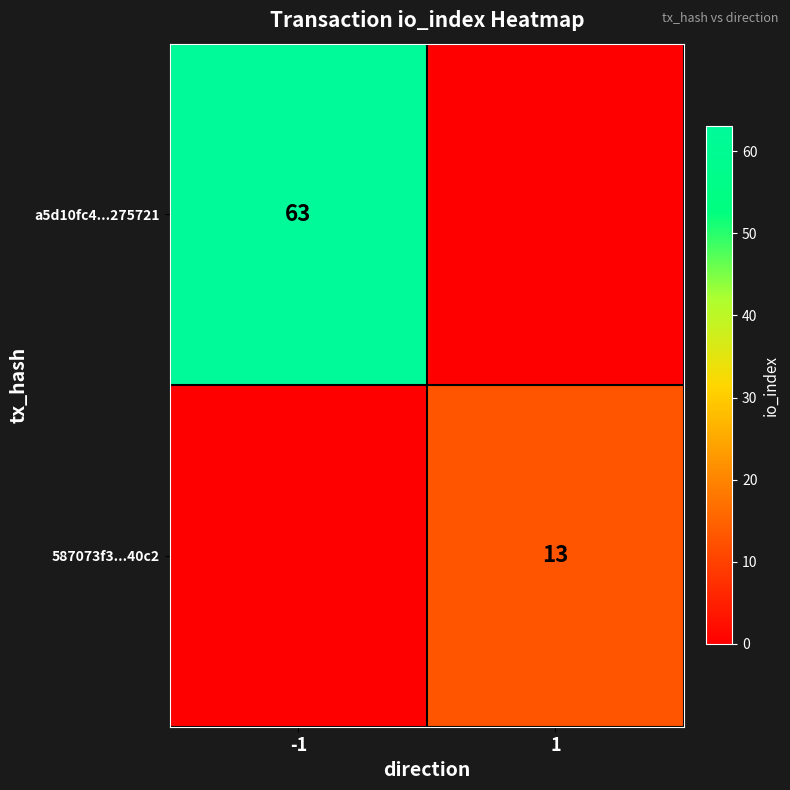

The value of 587073f3...40c2 at 1 is 6. True or false?

False